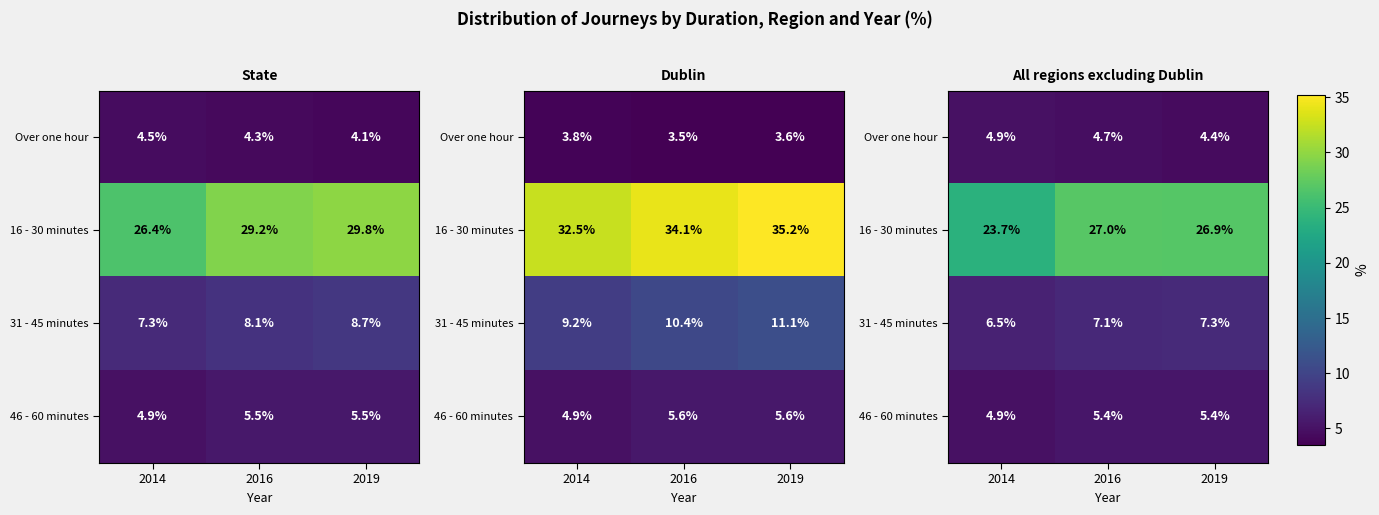

At how many categories does at least one series exceed 16?

3